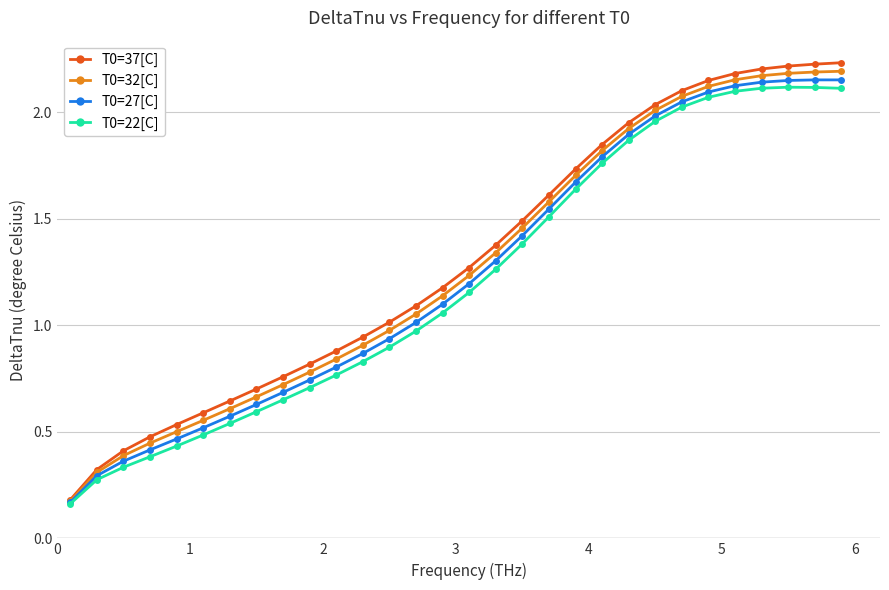

Is this an area chart (filled region under the line)?

No